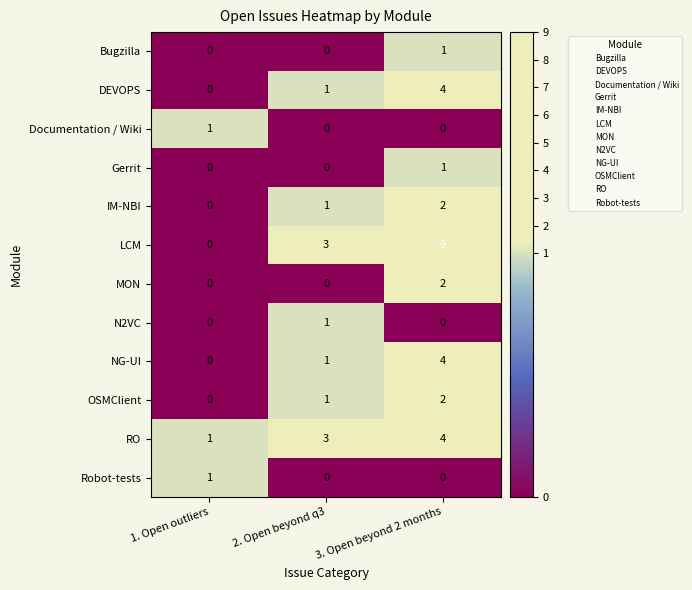

Which series has the largest total across all categories?

LCM